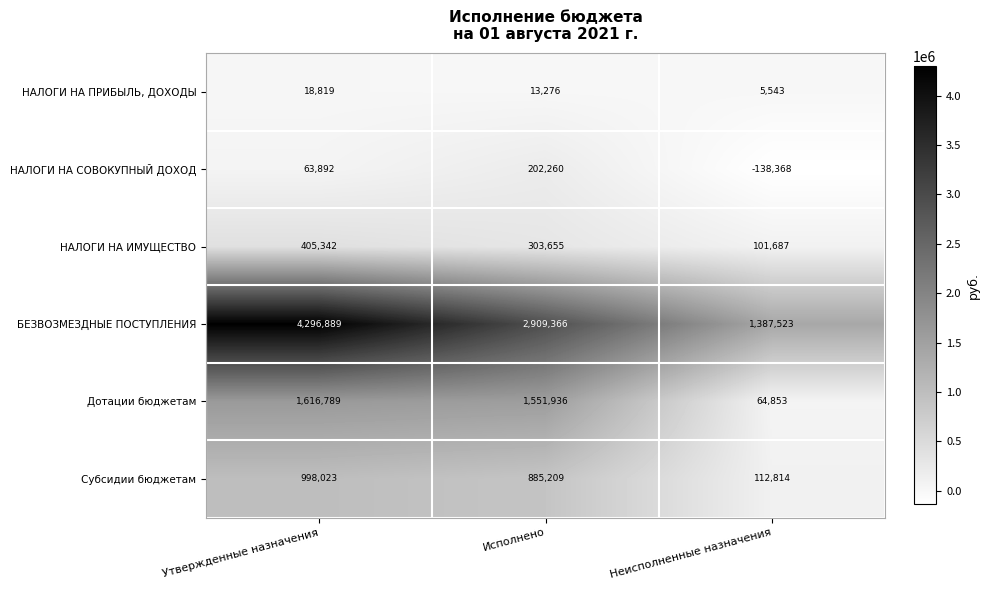

What is the total value across all series at Исполнено?

5865702